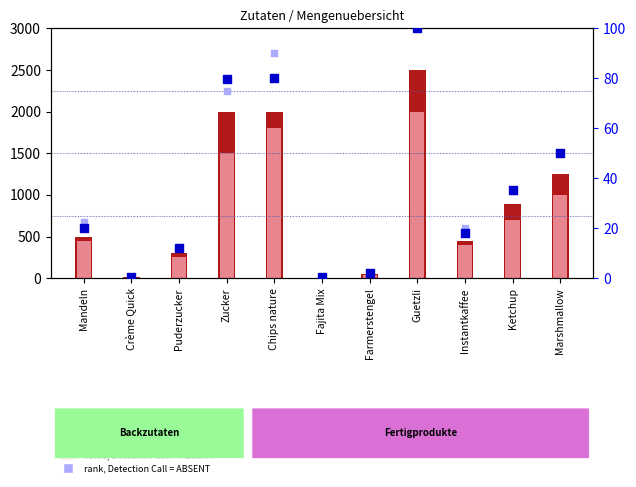

Is the value of value, Detection Call = ABSENT at Fajita Mix greater than the value of percentile rank within the sample at Fajita Mix?

Yes